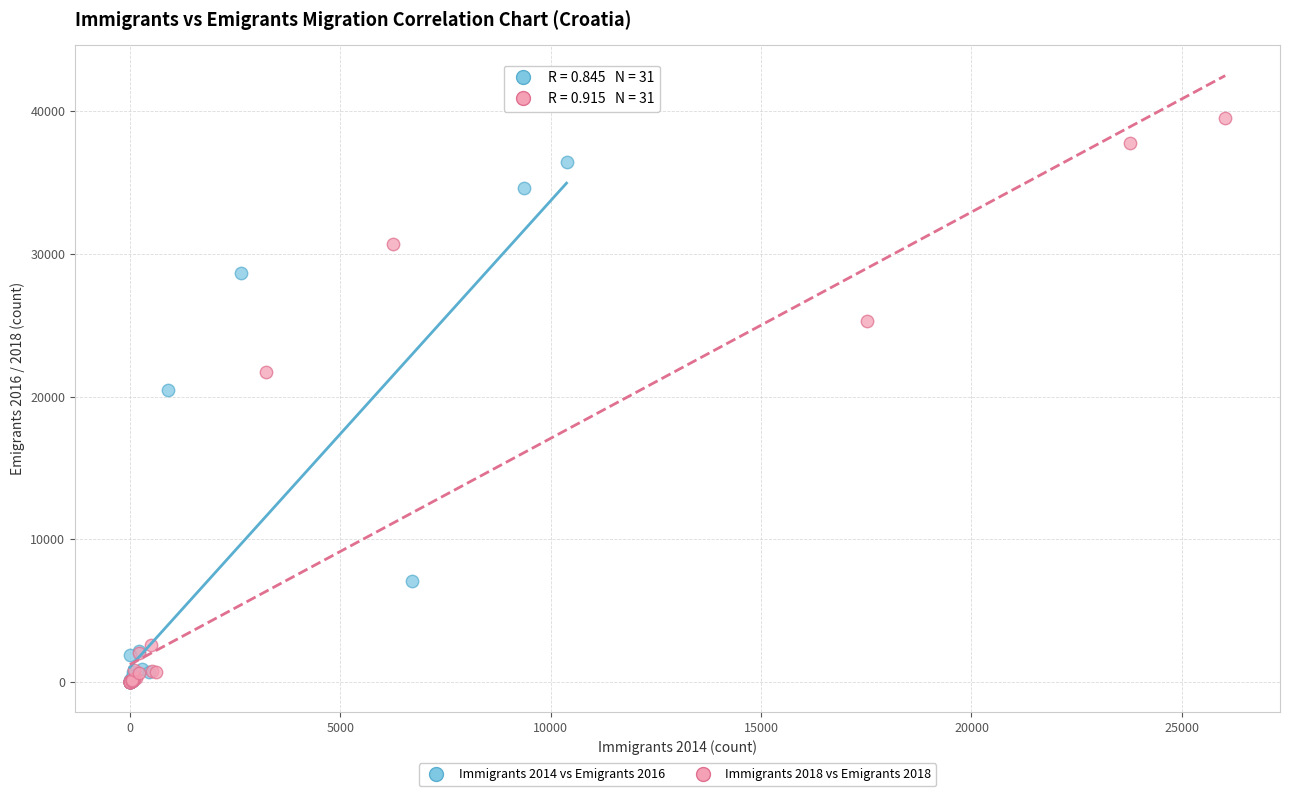

Which series has the widest spread of Y values?

Immigrants 2018 vs Emigrants 2018